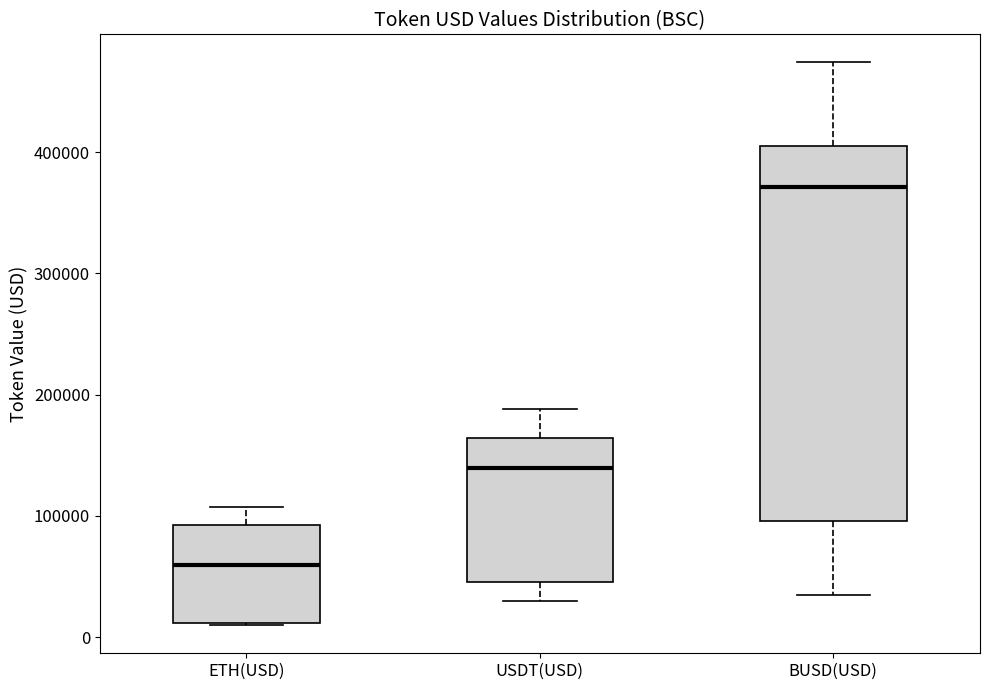

Which box is the tallest, from its lower edge to its upper edge?

BUSD(USD)